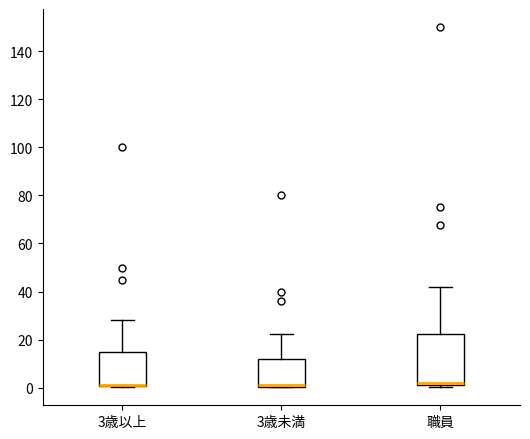

Reading left to right, read every box against the y-axis: the position of its median line, the range the box covers, and the ends of its whiskers. The values are not printed on the chart, so give them approximately, as read against the axis.

3歳以上: median 2 (drawn on the box's lower edge), box 0 to 16, whiskers 0 to 28
3歳未満: median 2 (drawn on the box's lower edge), box 0 to 12, whiskers 0 to 22
職員: median 2, box 0 to 22, whiskers 0 to 42